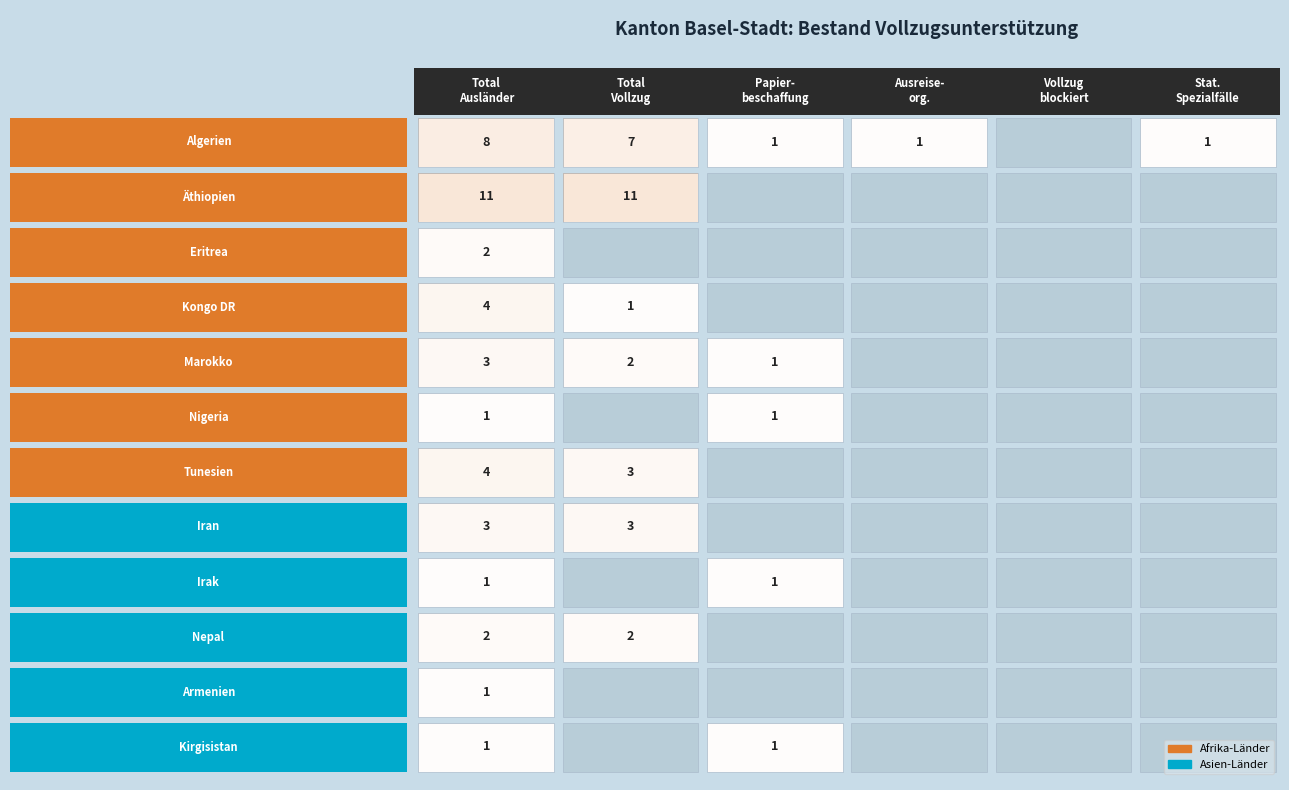

Reading left to right, extract all data points from this chart.

Algerien: 0=8	1=7	2=1	3=1	4=0	5=1
Äthiopien: 0=11	1=11	2=0	3=0	4=0	5=0
Eritrea: 0=2	1=0	2=0	3=0	4=0	5=0
Kongo DR: 0=4	1=1	2=0	3=0	4=0	5=0
Marokko: 0=3	1=2	2=1	3=0	4=0	5=0
Nigeria: 0=1	1=0	2=1	3=0	4=0	5=0
Tunesien: 0=4	1=3	2=0	3=0	4=0	5=0
Iran: 0=3	1=3	2=0	3=0	4=0	5=0
Irak: 0=1	1=0	2=1	3=0	4=0	5=0
Nepal: 0=2	1=2	2=0	3=0	4=0	5=0
Armenien: 0=1	1=0	2=0	3=0	4=0	5=0
Kirgisistan: 0=1	1=0	2=1	3=0	4=0	5=0